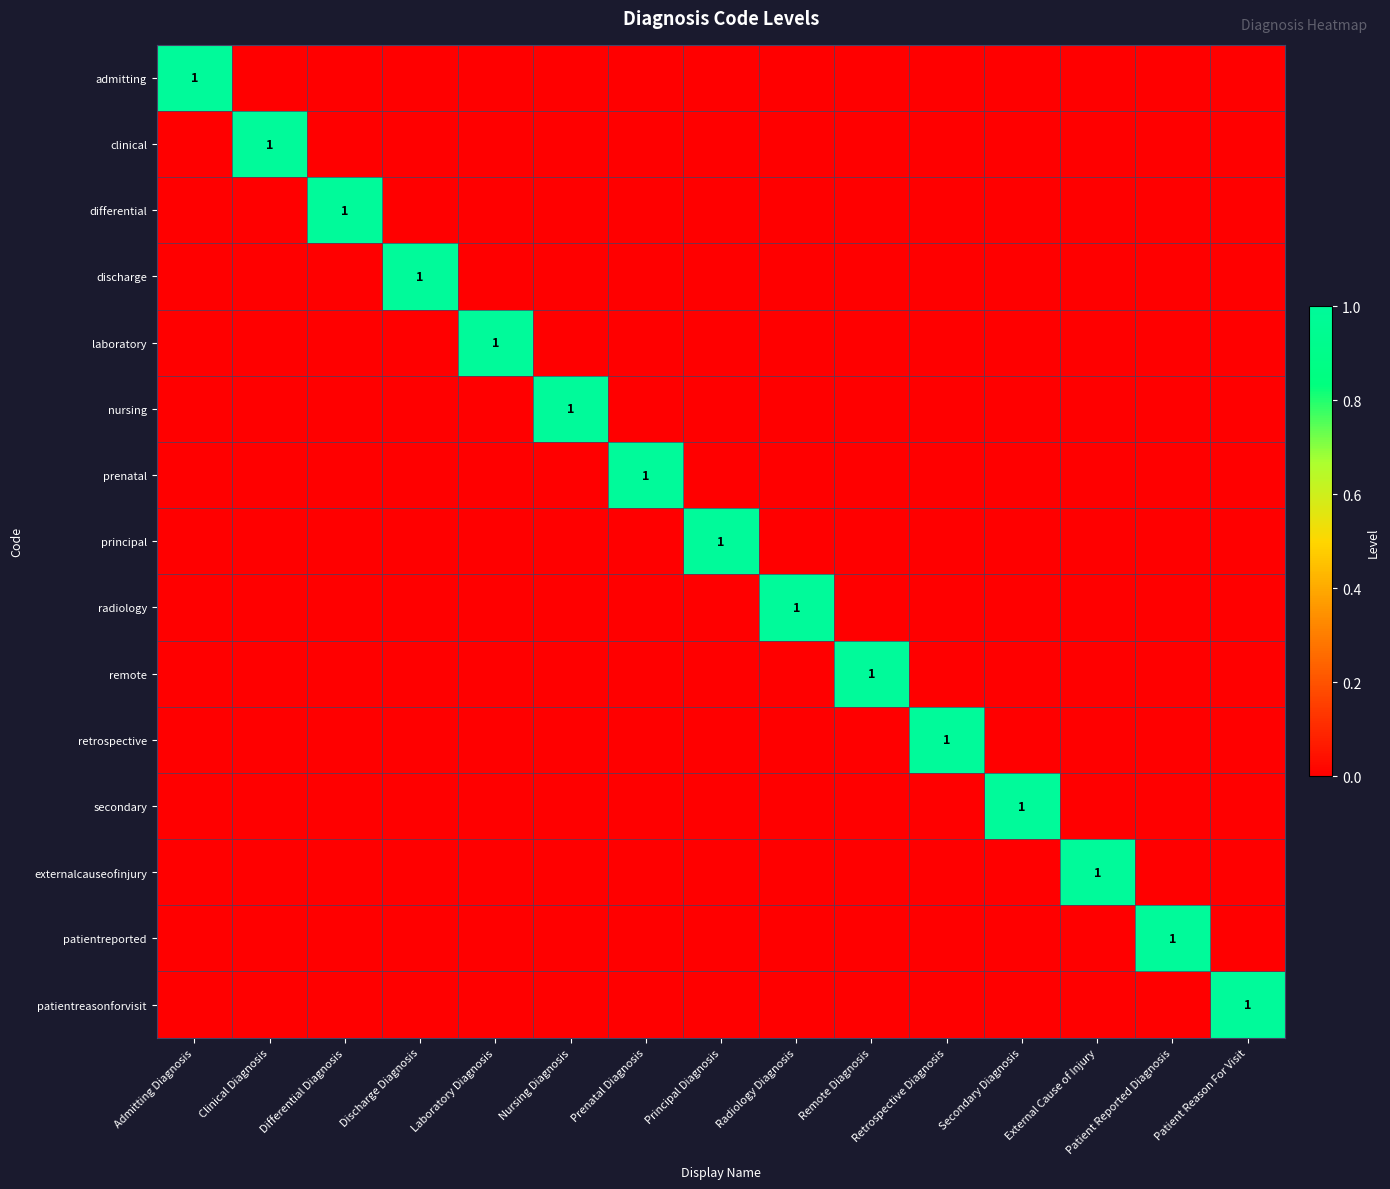

How many values in laboratory are above zero?

1